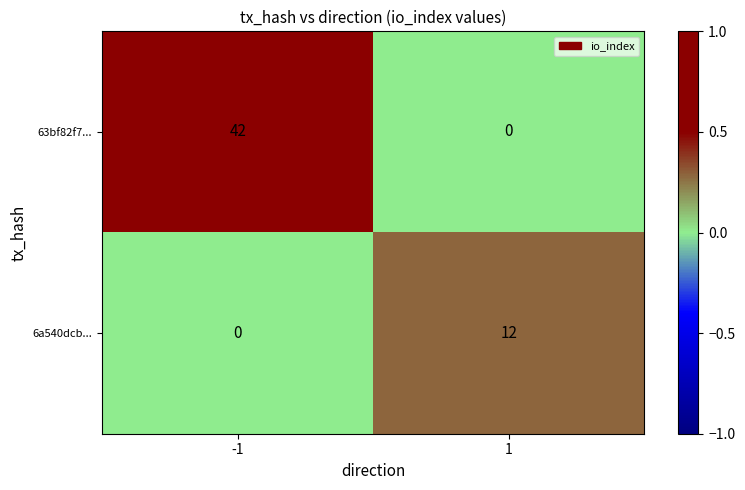

How many data points does each series have?

2